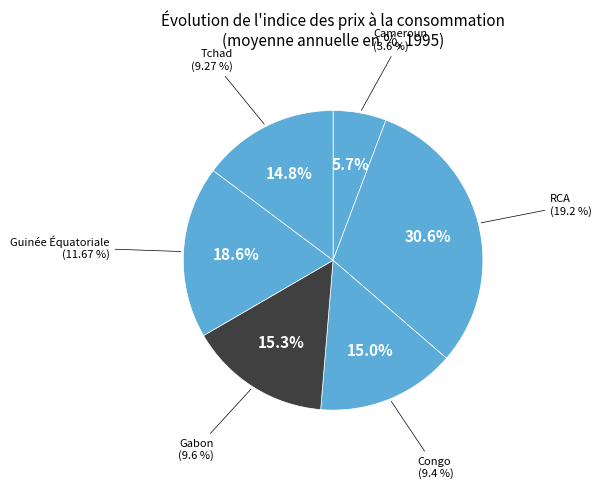

To the nearest percent, what is the average slice percentage?

17%